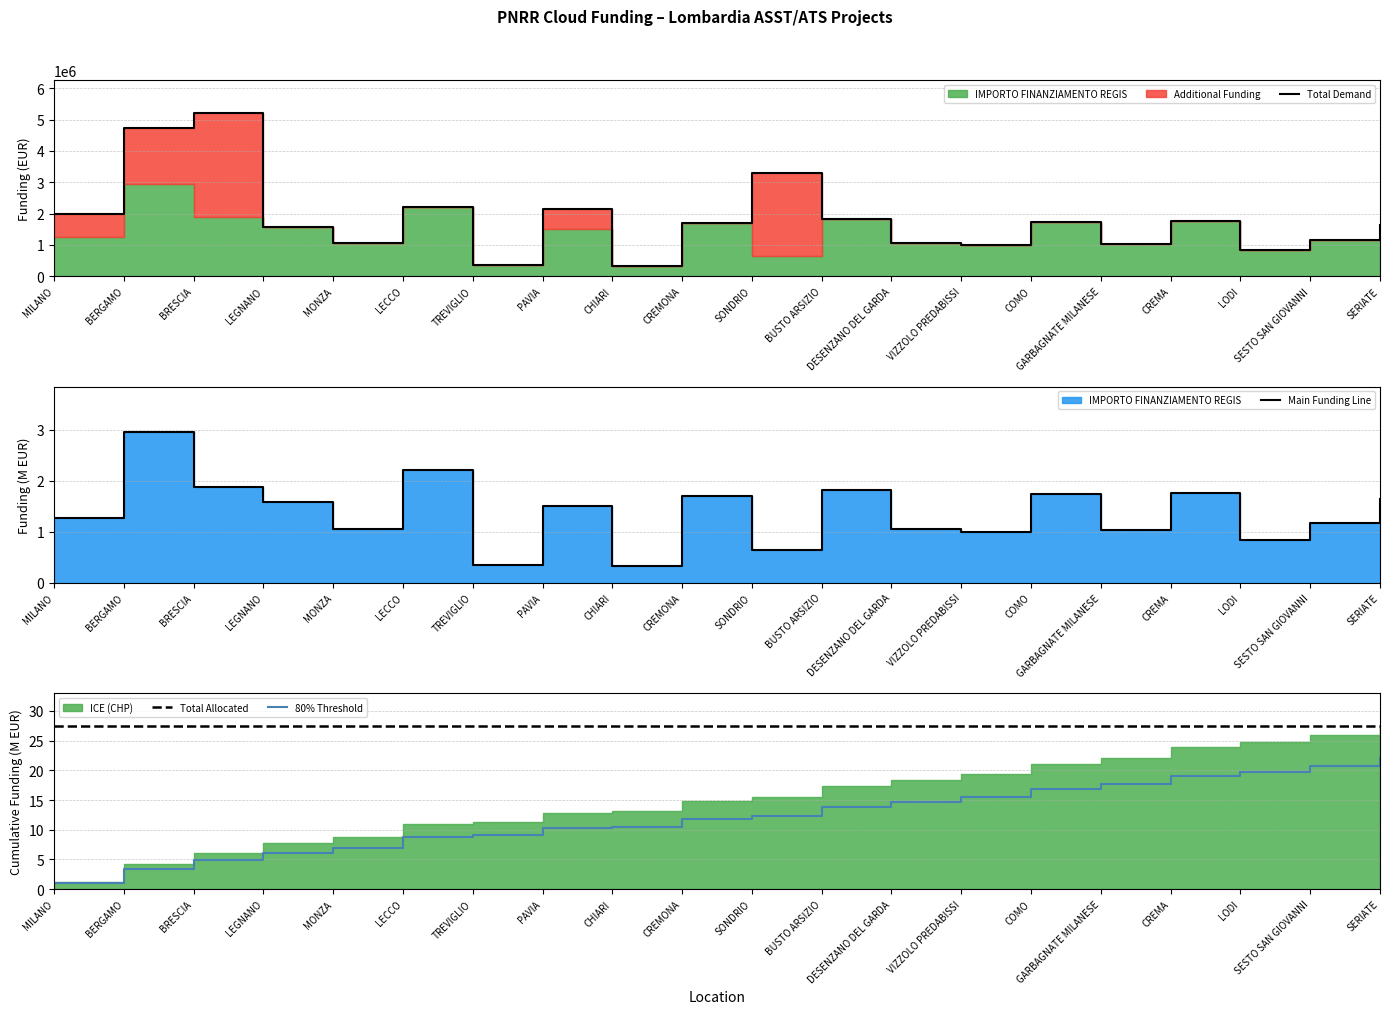

What is the smallest value displayed?

0.3